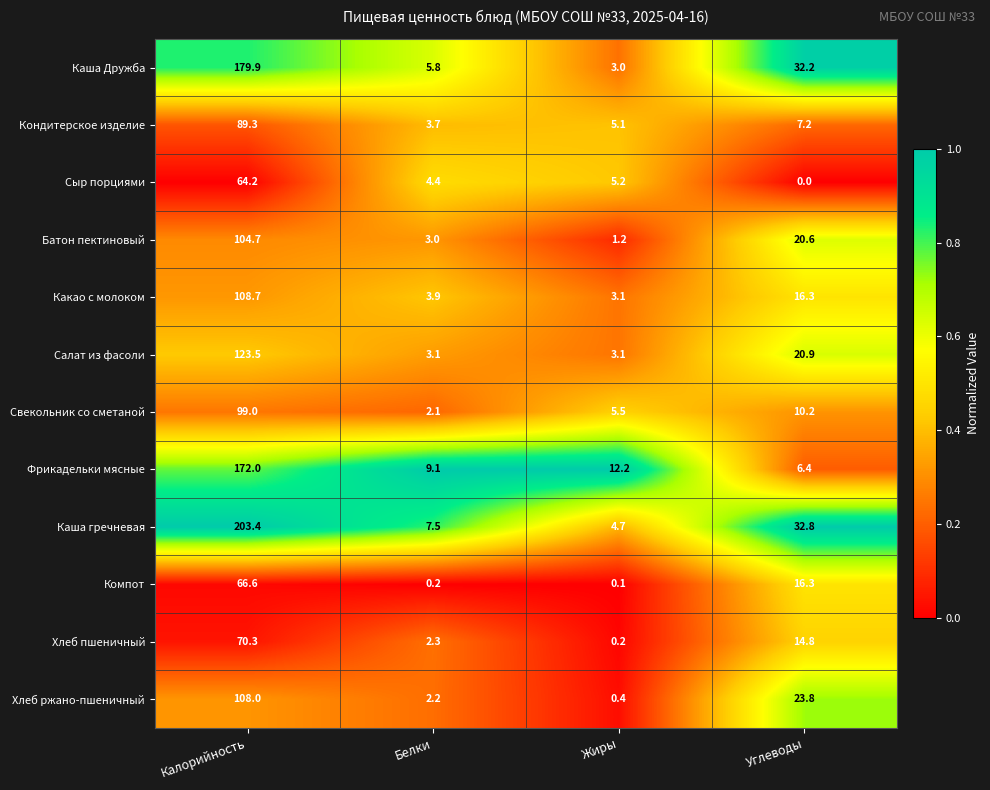

What is the difference between the second highest and second lowest values in the Фрикадельки мясные series?

3.1